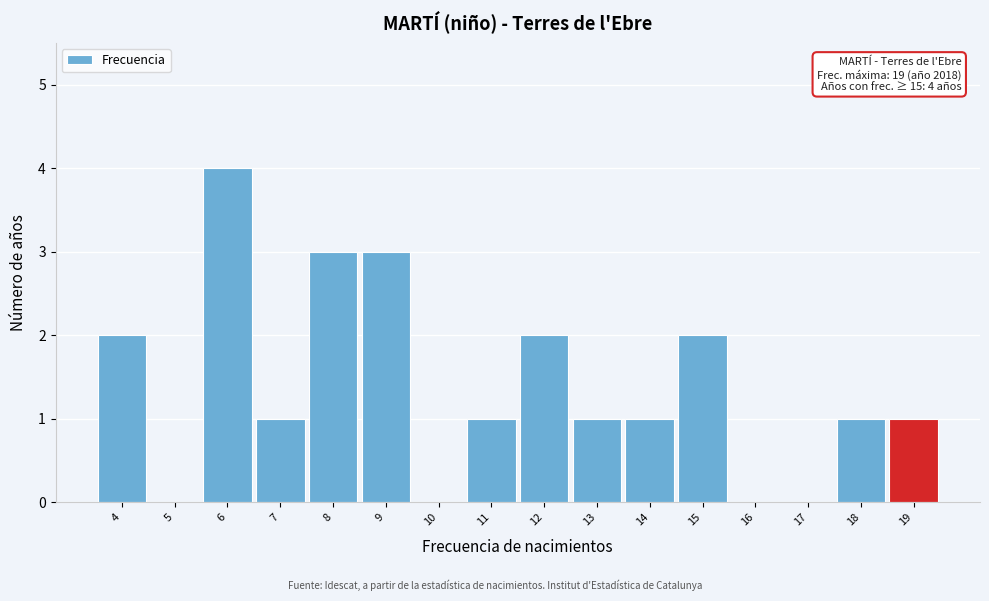

Over which range of the x-axis is the bar tallest?

5.5 to 6.5